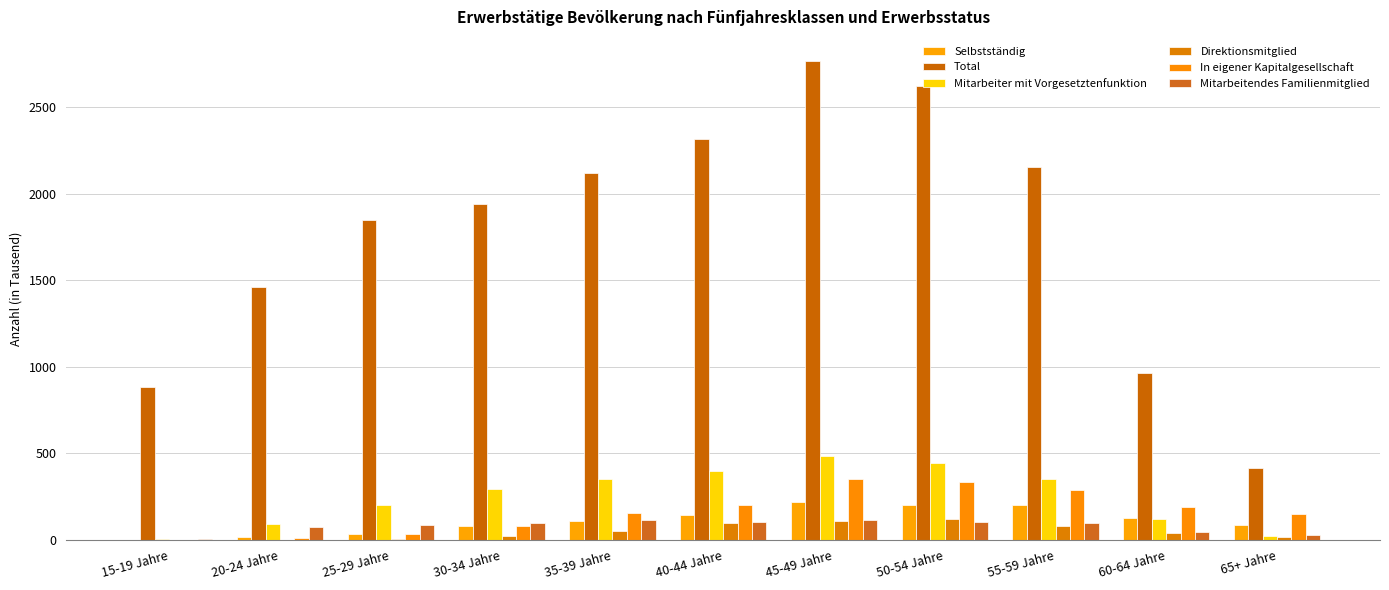

Which series has the largest range (max minus min)?

Total